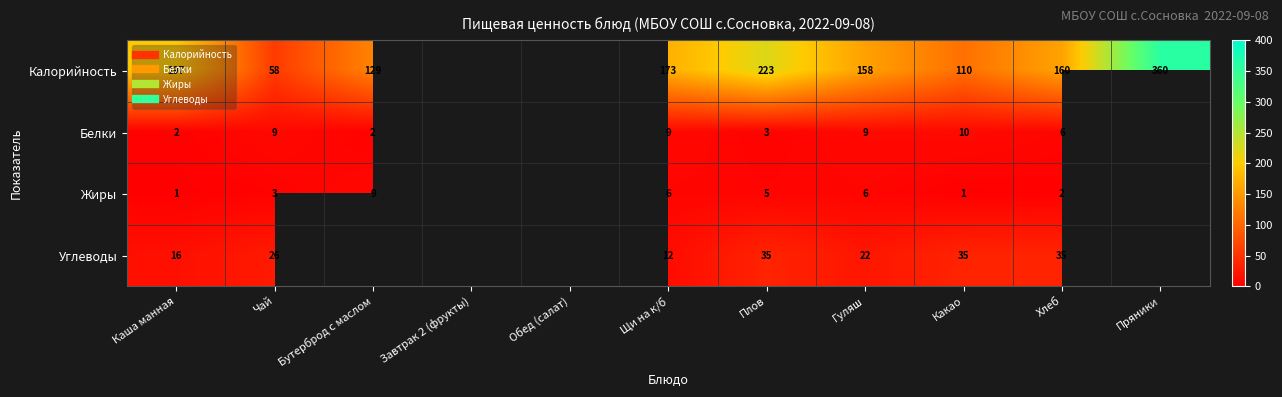

Which series has the widest spread of values?

Калорийность